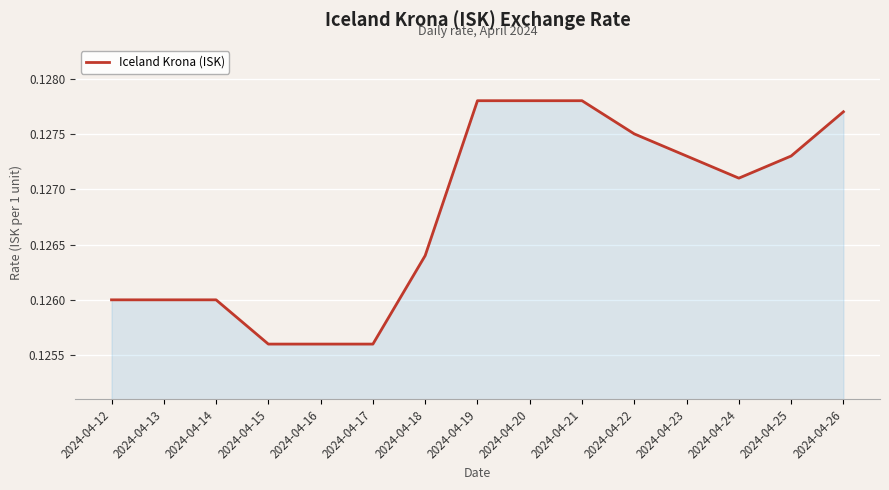

The value at 2024-04-24 is 0.2. True or false?

False